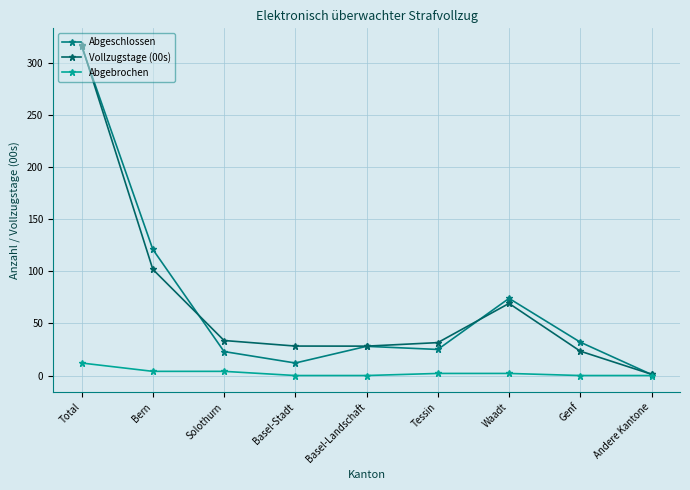

Which series changed the most between Bern and Andere Kantone?

Abgeschlossen